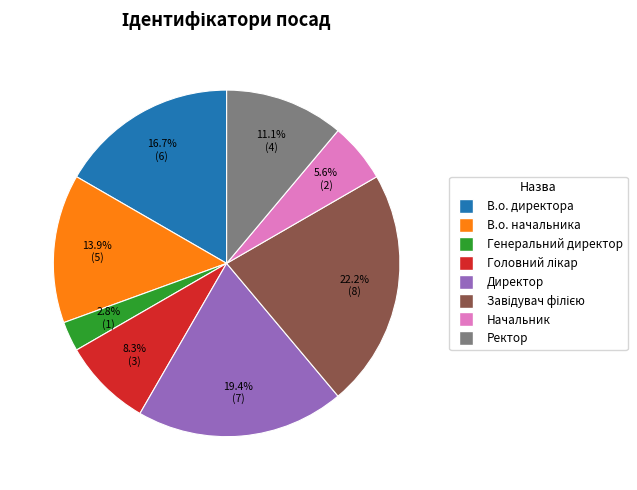

Which category has the smallest portion of the pie?

Генеральний директор